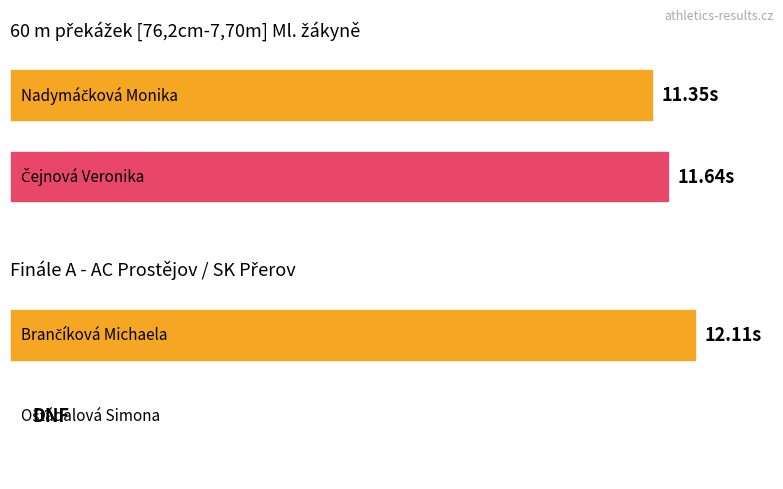

The value at Brančíková Michaela is 4.5. True or false?

False